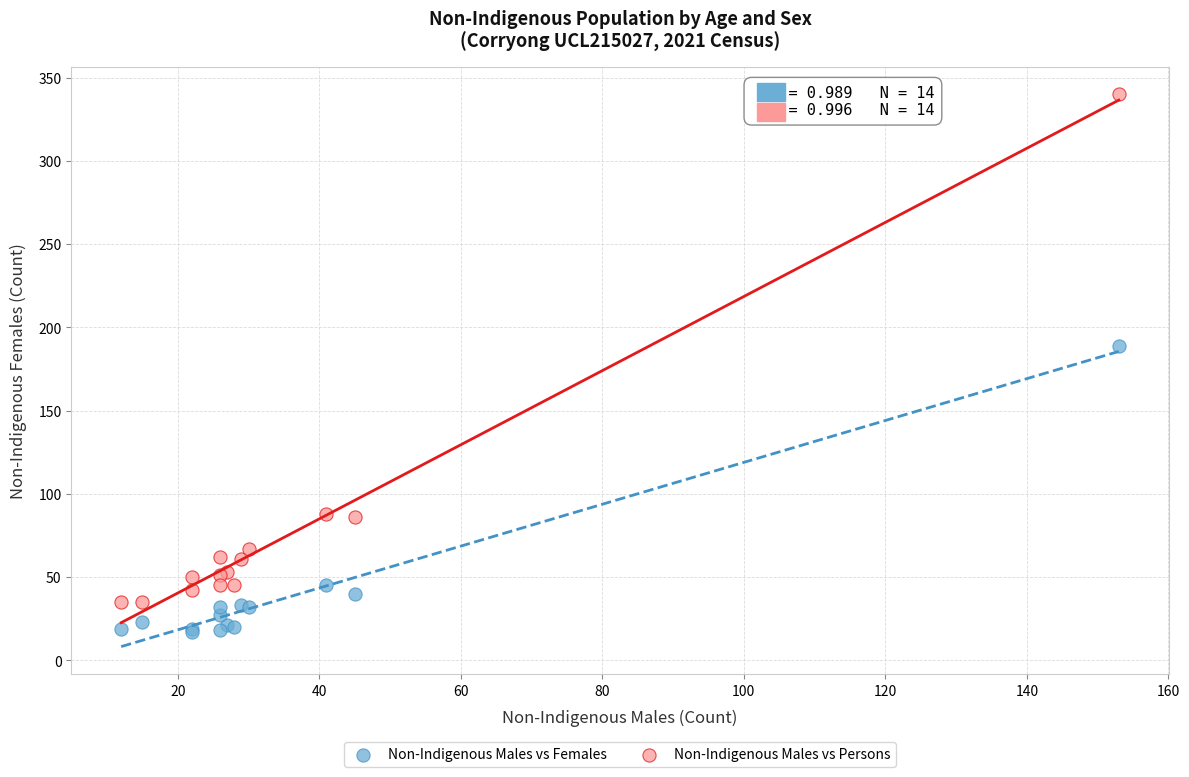

Which series contains the highest Y value?

Non-Indigenous Males vs Persons